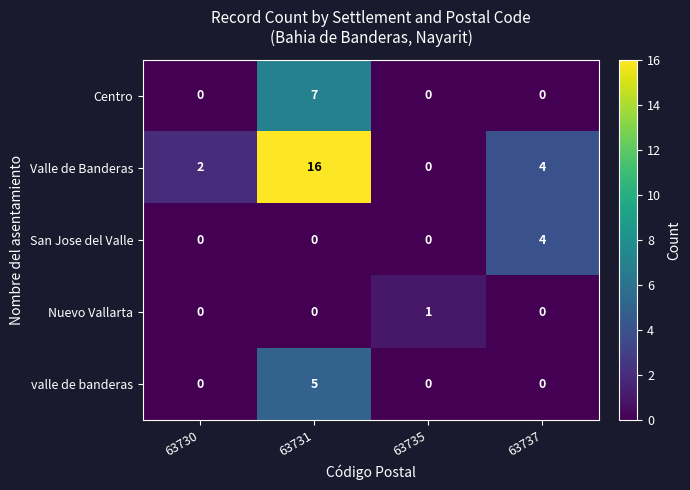

What is the sum of all Valle de Banderas values?

22